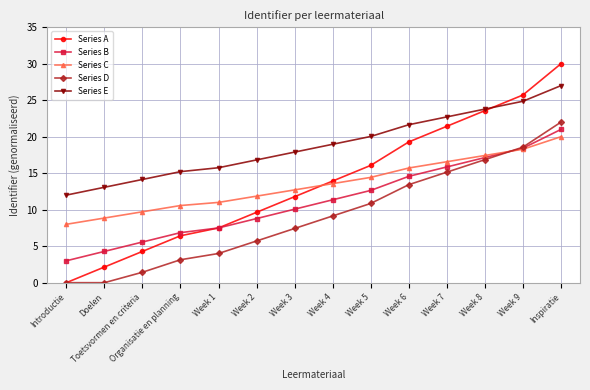

What are all the series names shown in the legend?

Series A, Series B, Series C, Series D, Series E